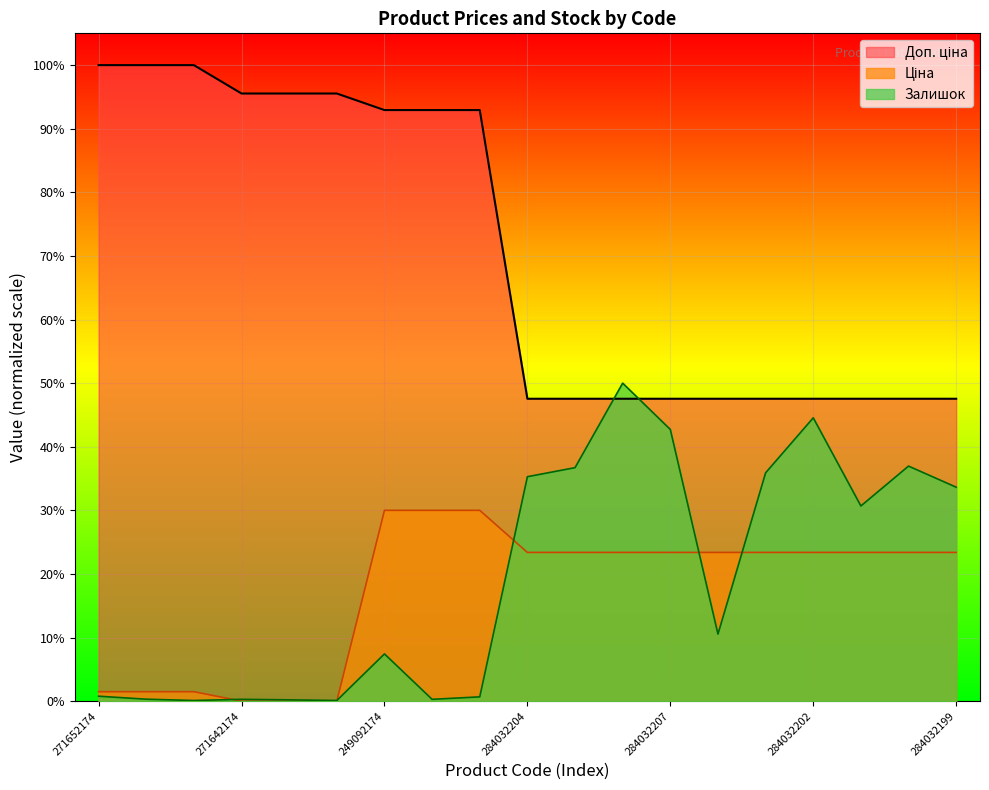

List the series in order of their peak value, lowest first.

Ціна, Залишок, Доп. ціна